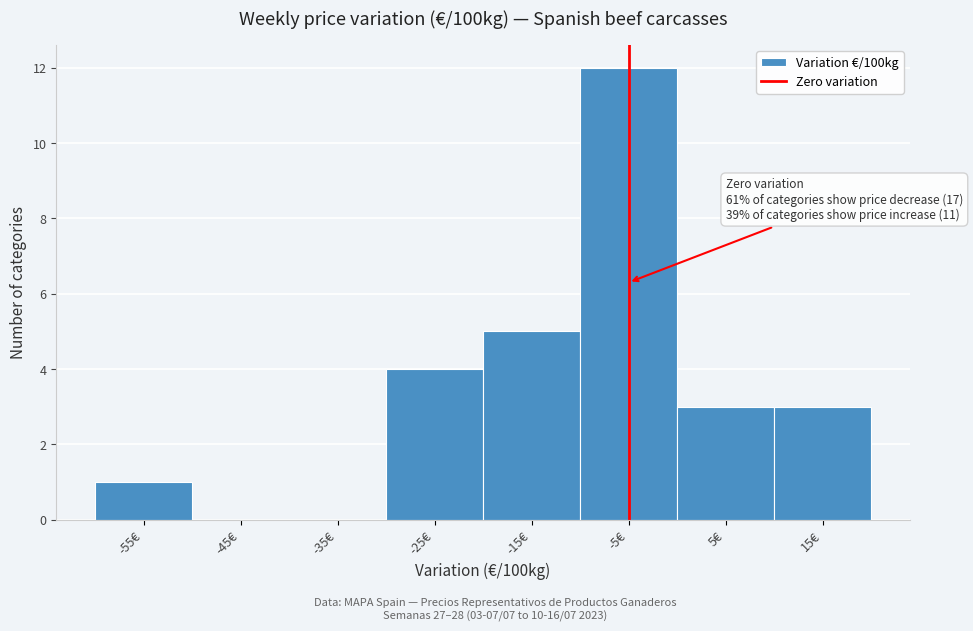

Reading right to left, what are all the values shown in this chart?

15€=3	5€=3	-5€=12	-15€=5	-25€=4	-35€=0	-45€=0	-55€=1